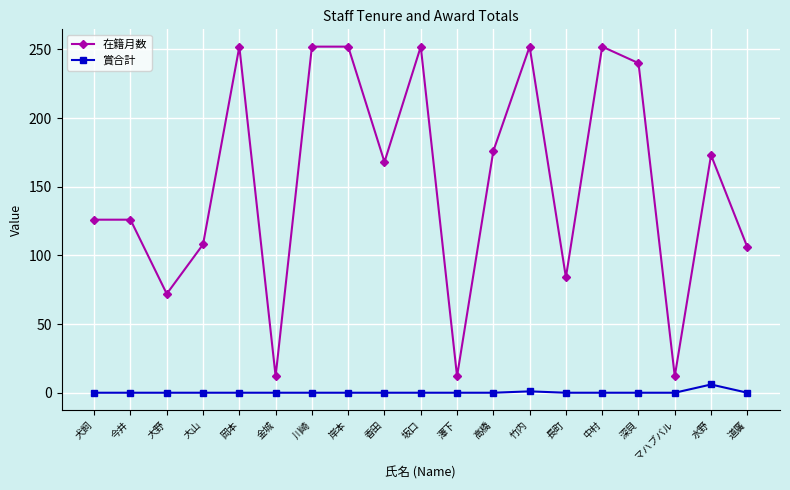

At how many categories does at least one series exceed 55?

16